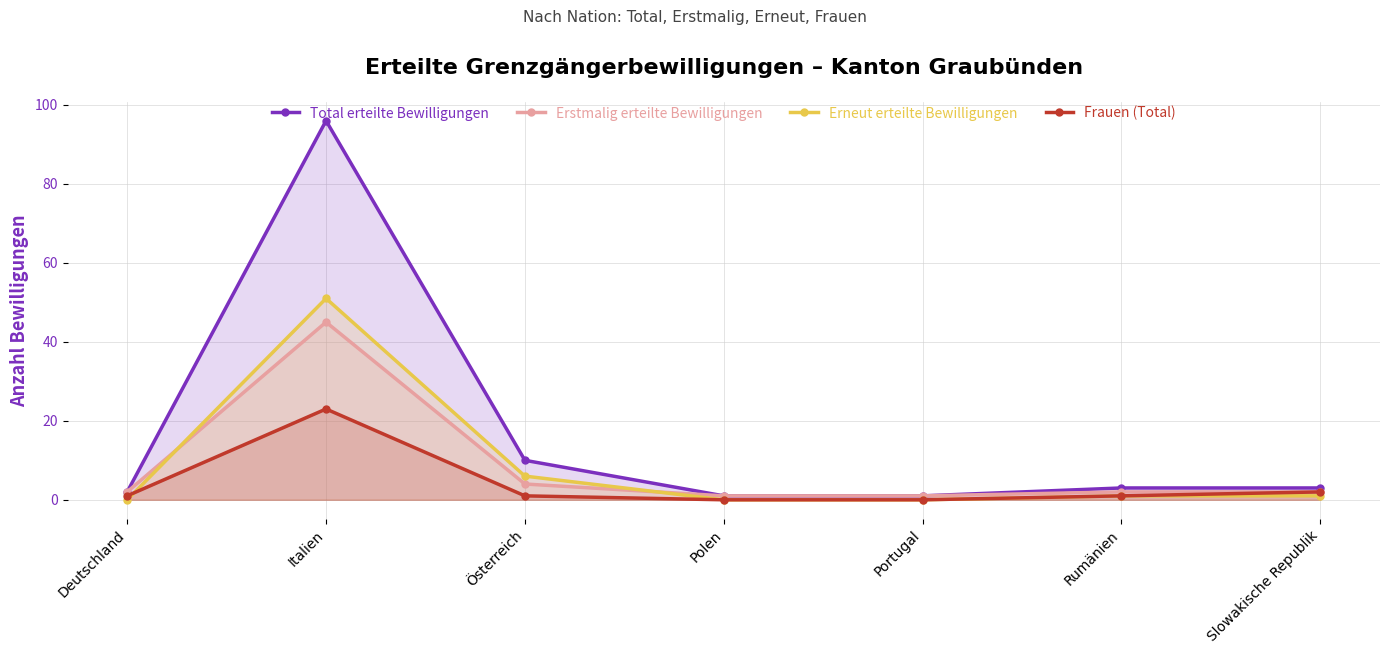

Which category has the lowest value in the Frauen (Total) series?

Polen